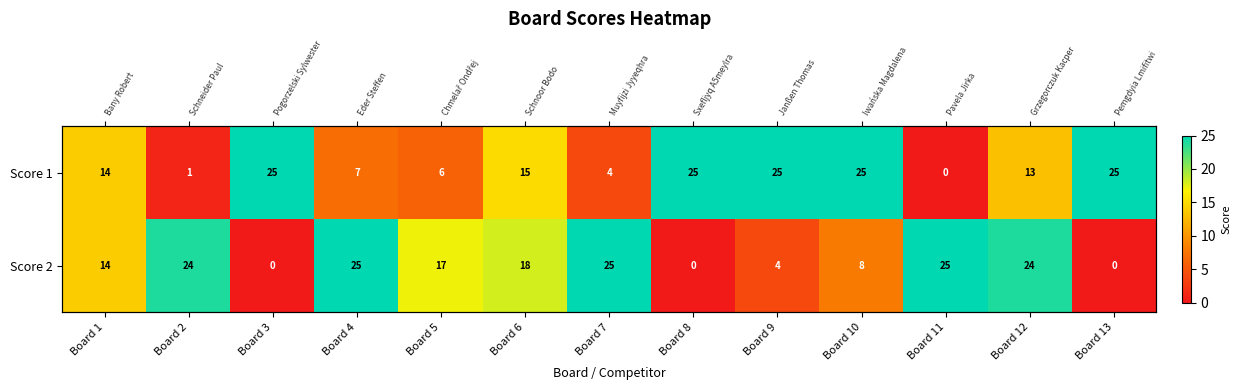

The Score 1 series shows 22 at Board 12. True or false?

False